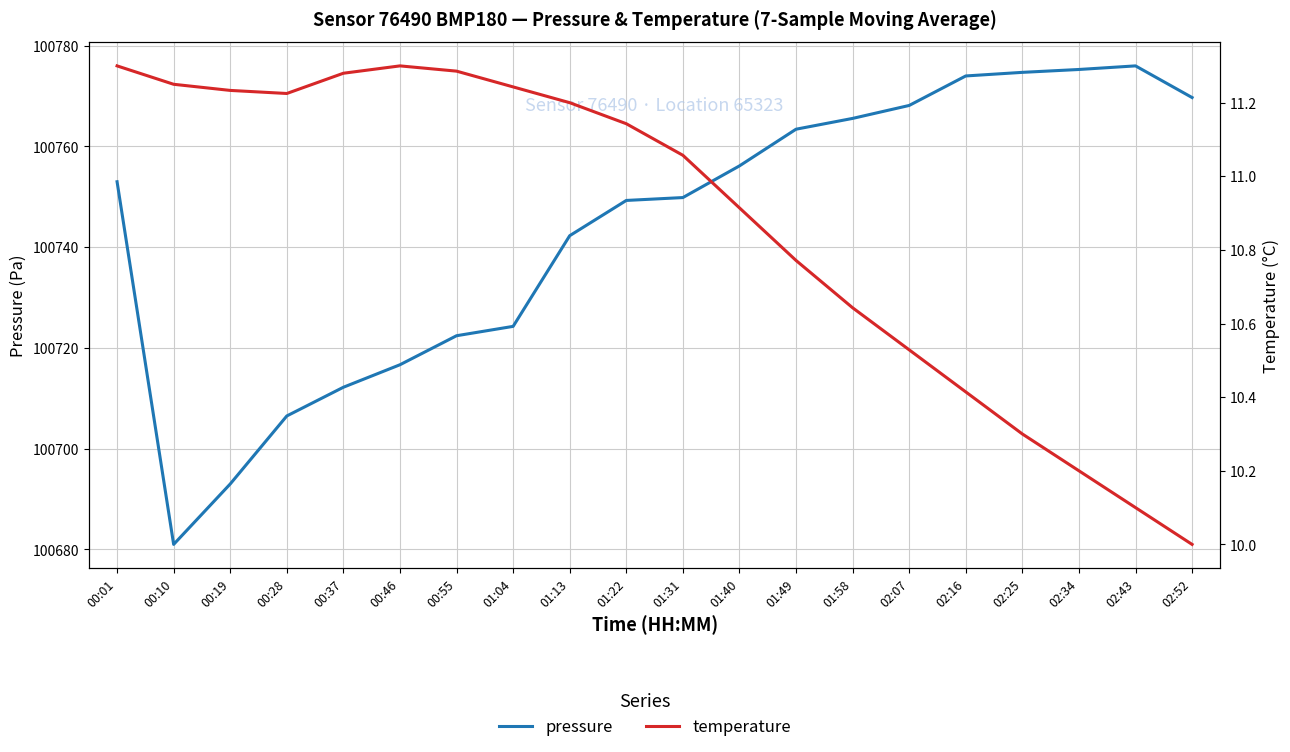

Which category has the highest value in the pressure series?

02:43